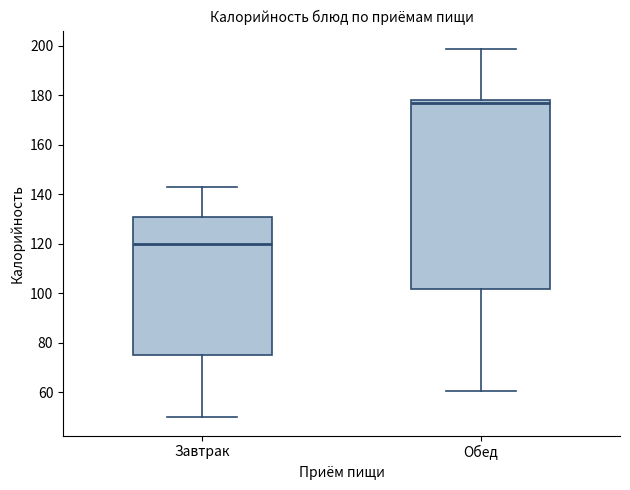

Which box has the lowest median line?

Завтрак